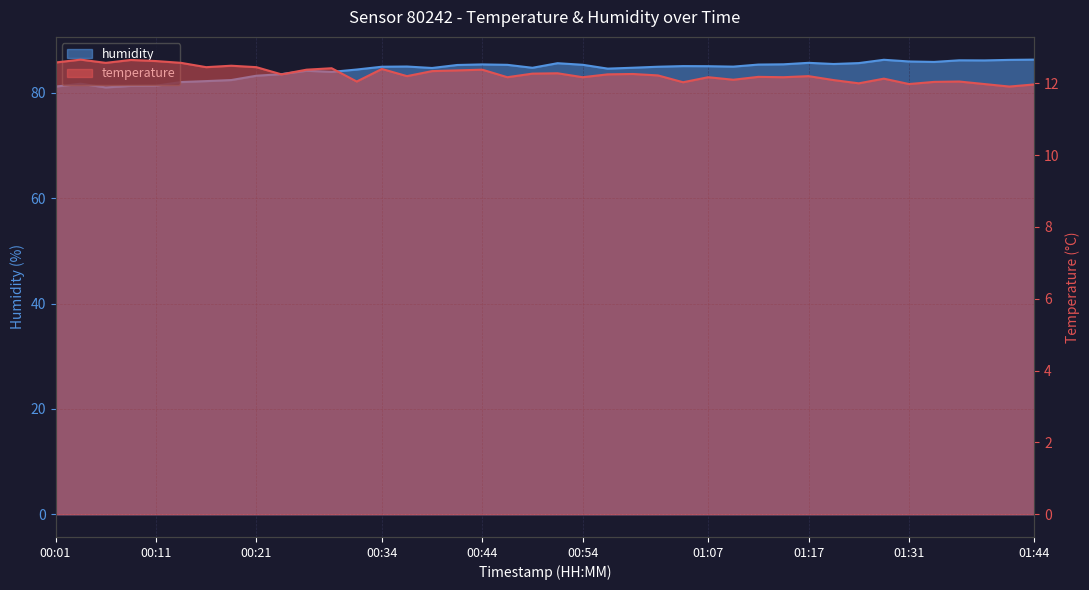

True or false: temperature and humidity intersect in this chart.

False